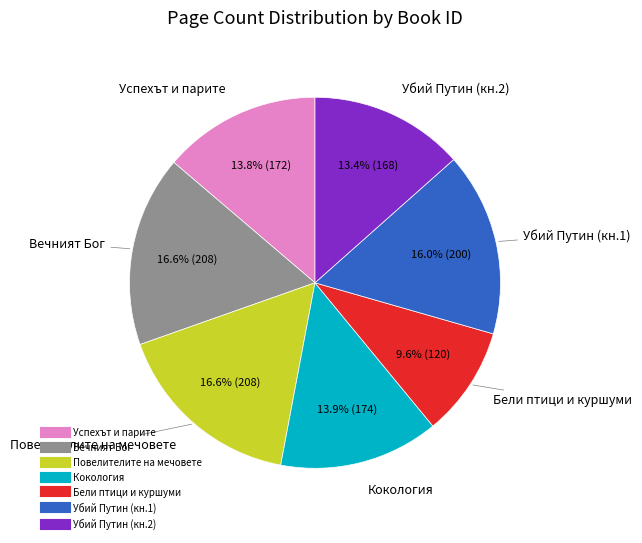

To the nearest percent, what is the average slice percentage?

14%